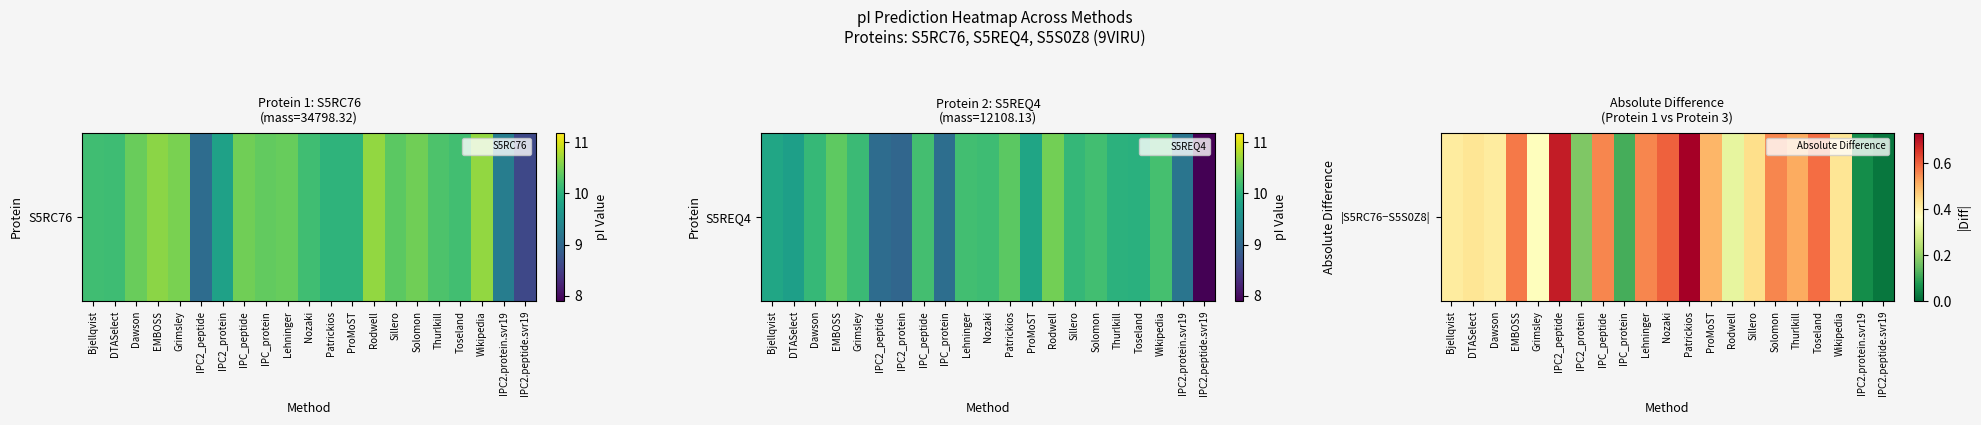

Read the value at Nozaki.

0.6